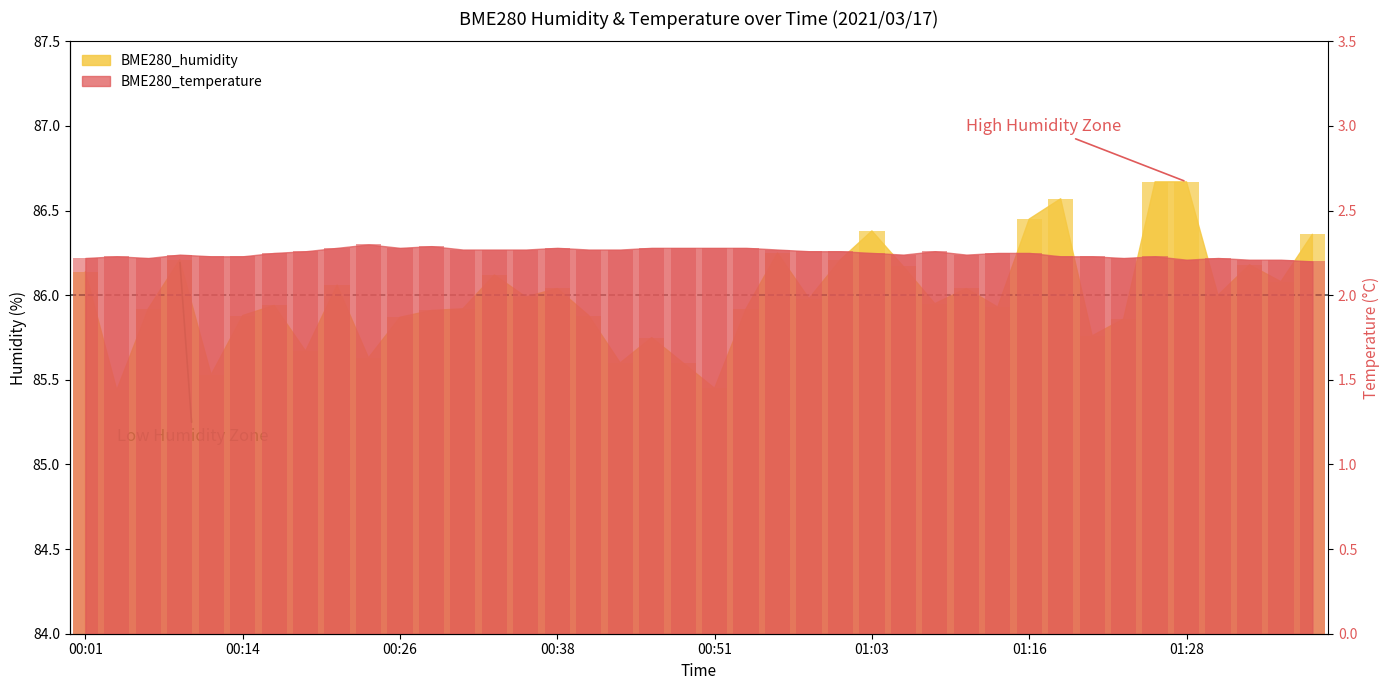

What is the spread (max minus min) of values at 01:01?

83.9